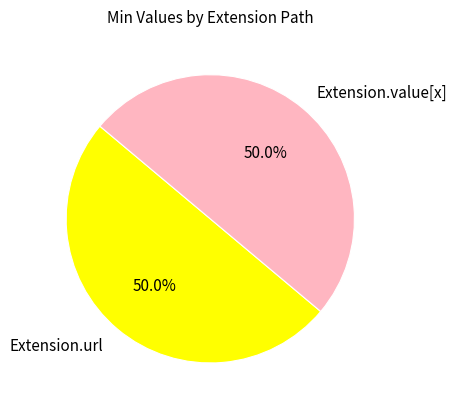

What is the total percentage of Extension.value[x] and Extension.url?

100.0%